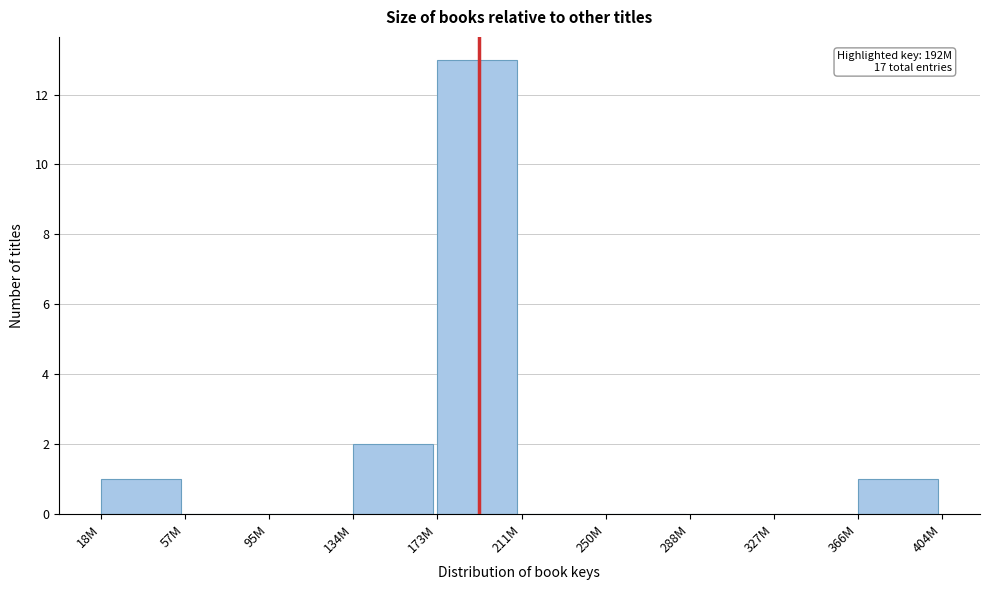

Reading left to right, list all the values displayed in this chart.

18M=1	57M=0	95M=0	134M=2	173M=13	211M=0	250M=0	288M=0	327M=0	366M=1